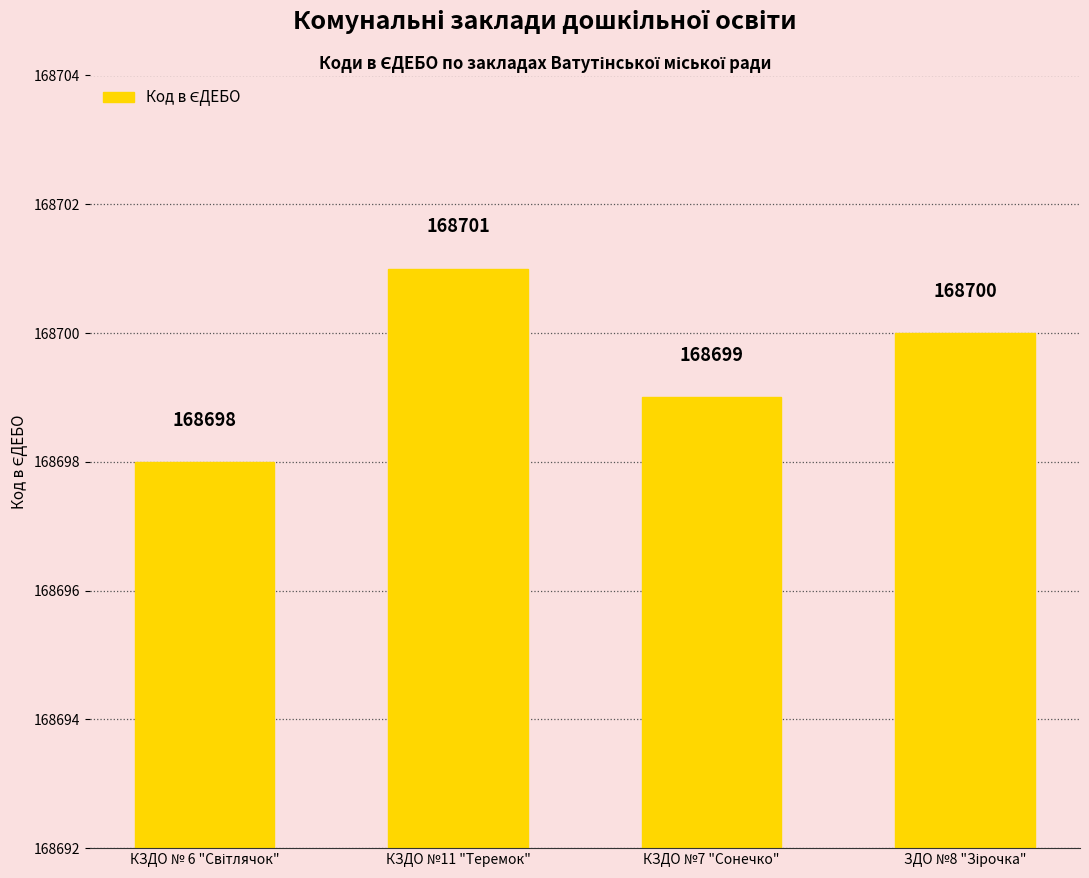

Reading right to left, what are all the values shown in this chart?

168700	168699	168701	168698